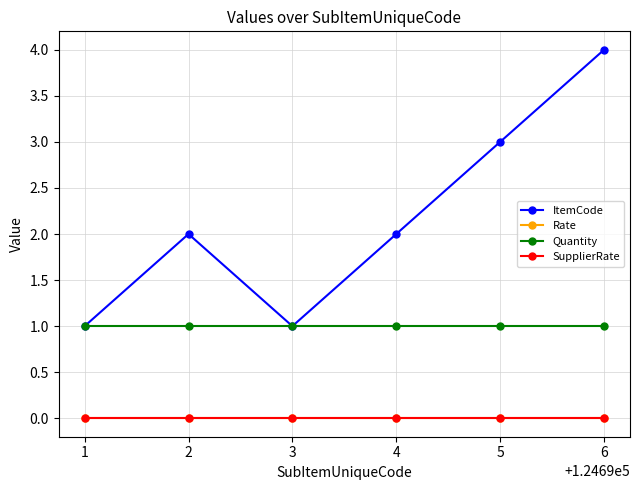

What is the greatest value displayed?

4